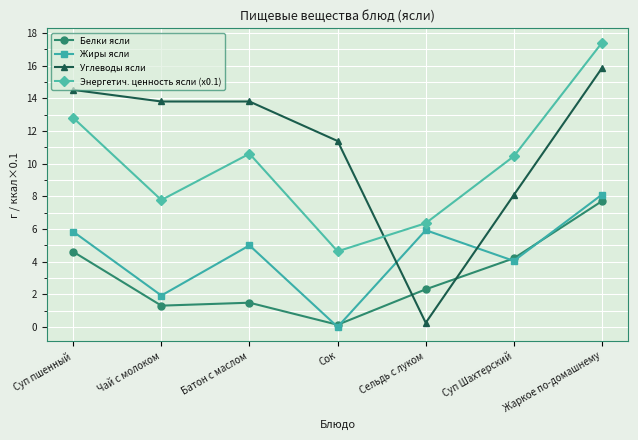

At which label does Жиры ясли first exceed 4?

Суп пшенный